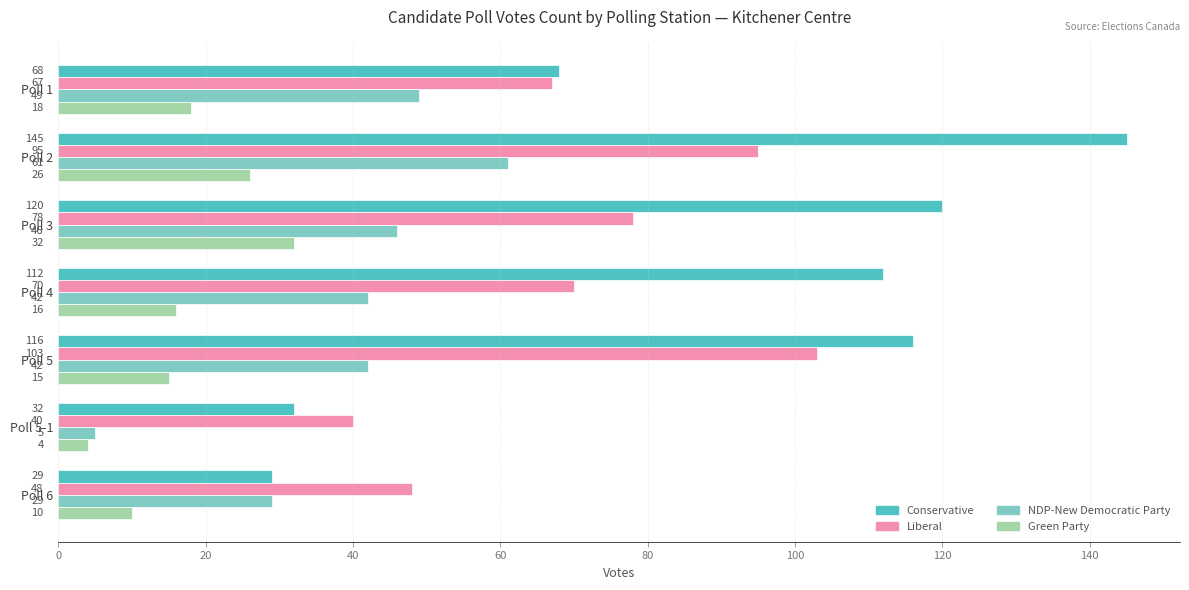

Which series has the widest spread of values?

Conservative